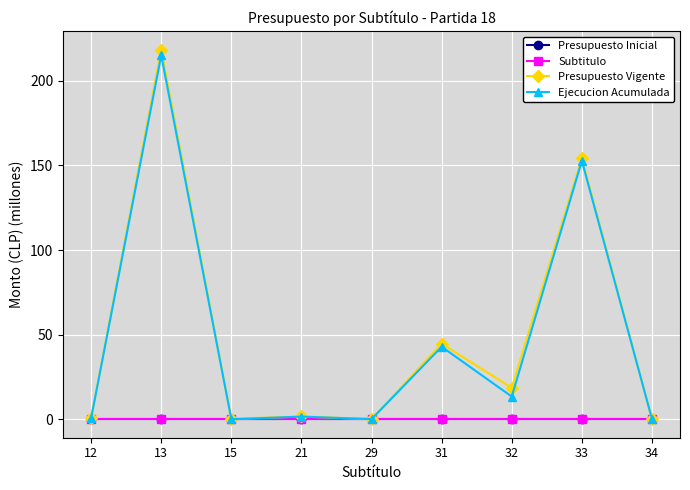

What is the difference between the second highest and second lowest values in the Ejecucion Acumulada series?

152.7